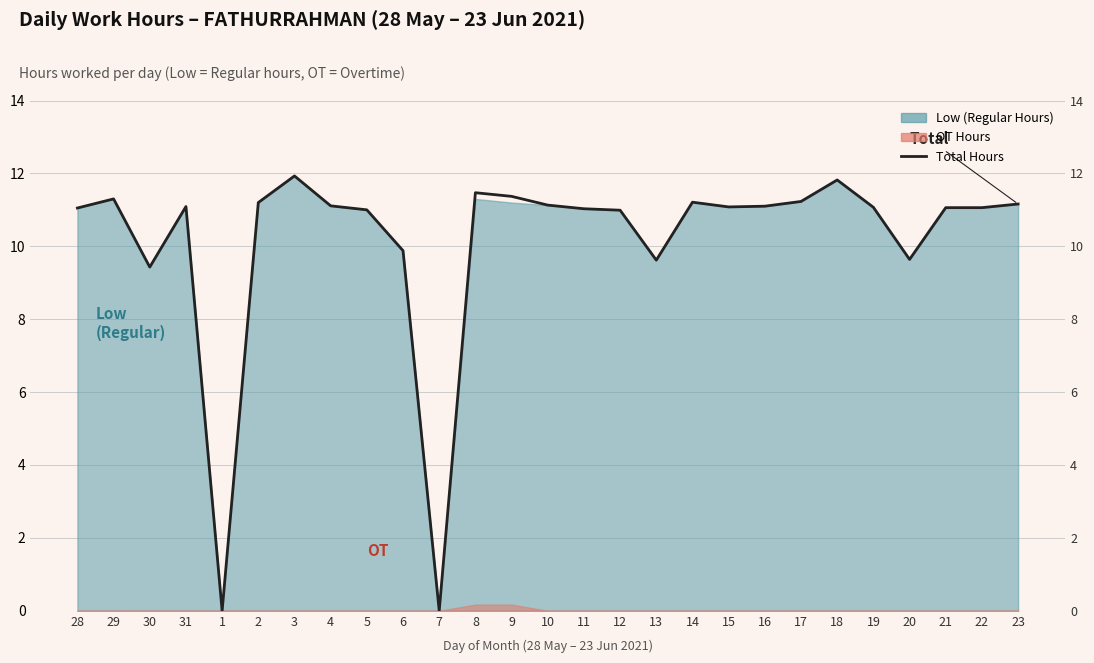

What position from the right is 12?

12